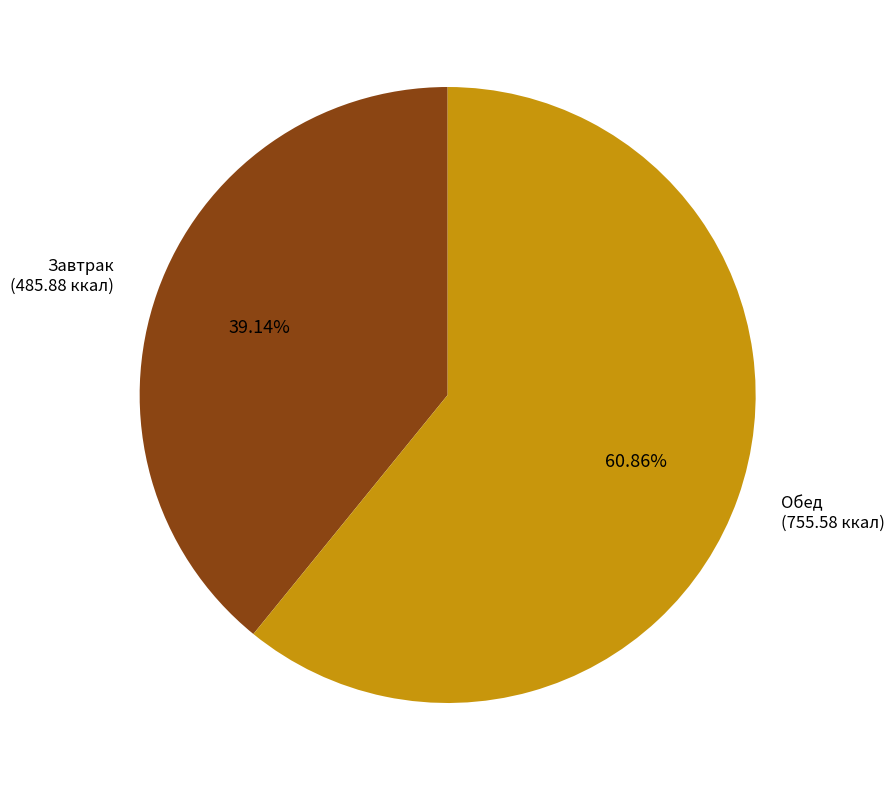

Is there any slice that represents more than half of the pie?

Yes